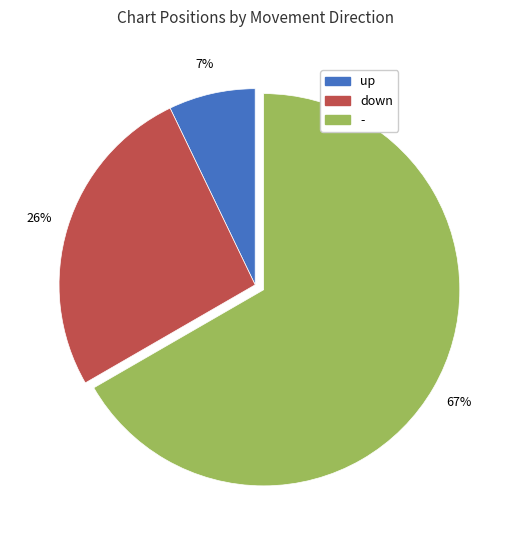

Does down represent more than half of the total?

No